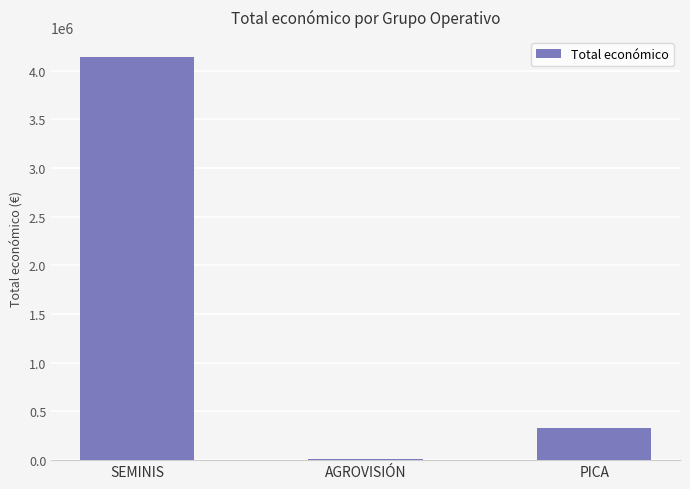

Reading left to right, transcribe all the data shown in this chart.

4139393	8000	333001